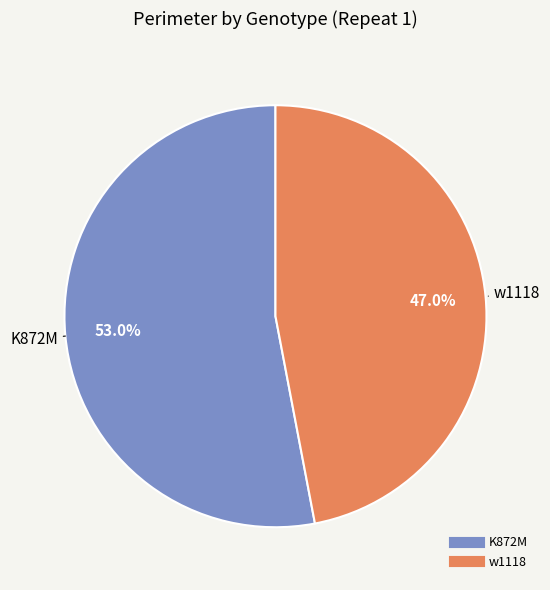

Is there any slice that represents more than half of the pie?

Yes